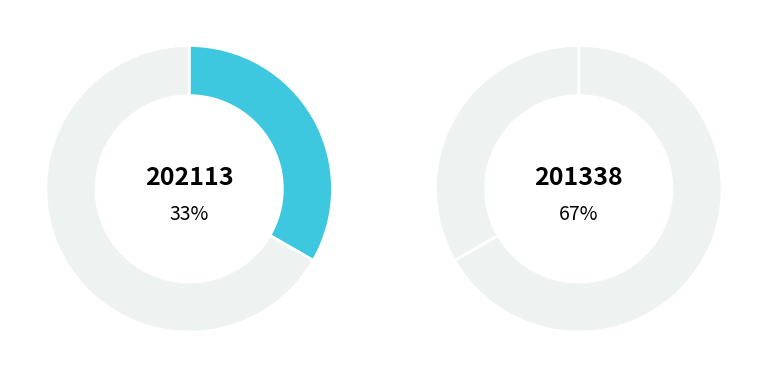

Between 201338 and 202113, which is larger?

201338